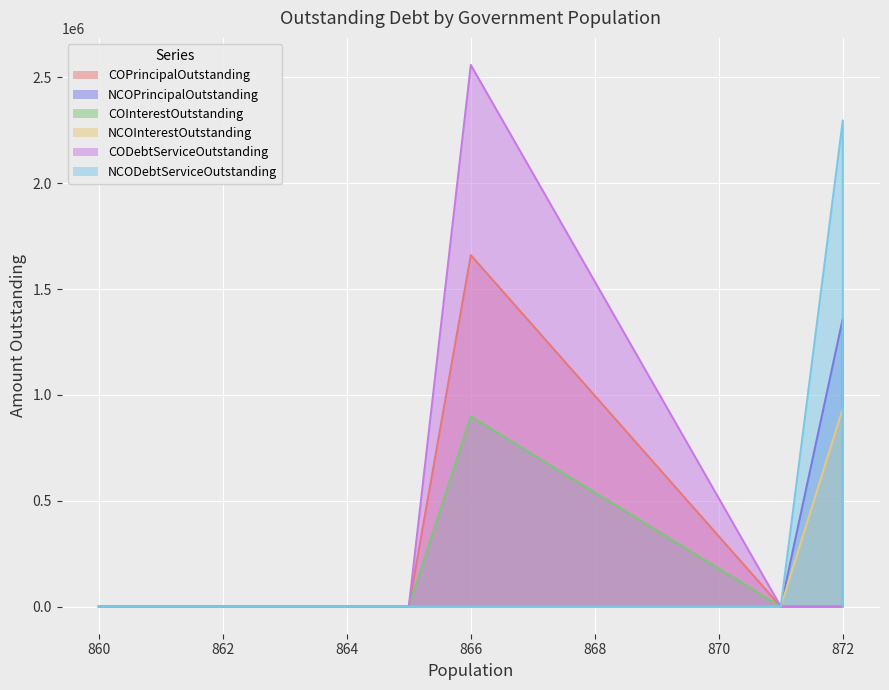

At which label does NCOInterestOutstanding reach its peak?

872